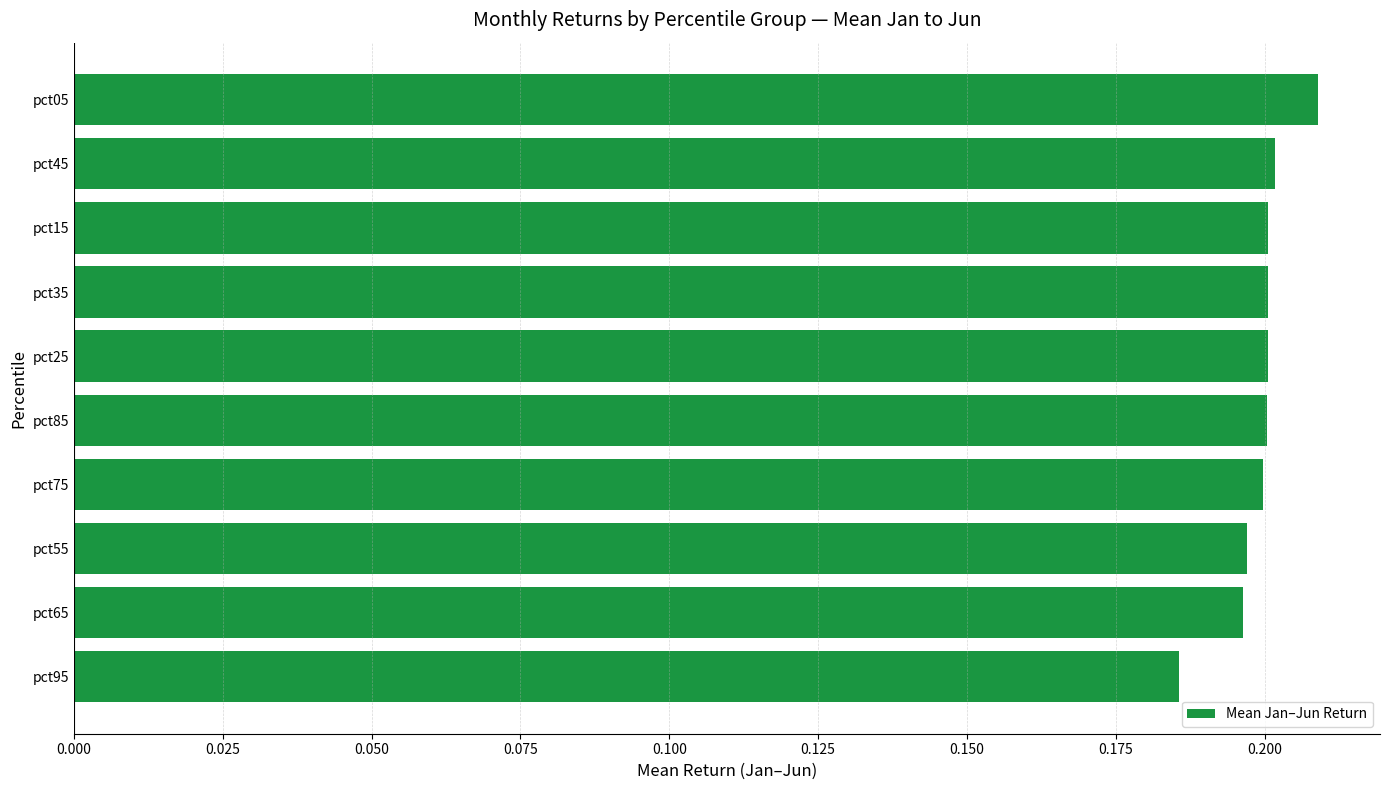

Which category has the highest value across all series?

pct05